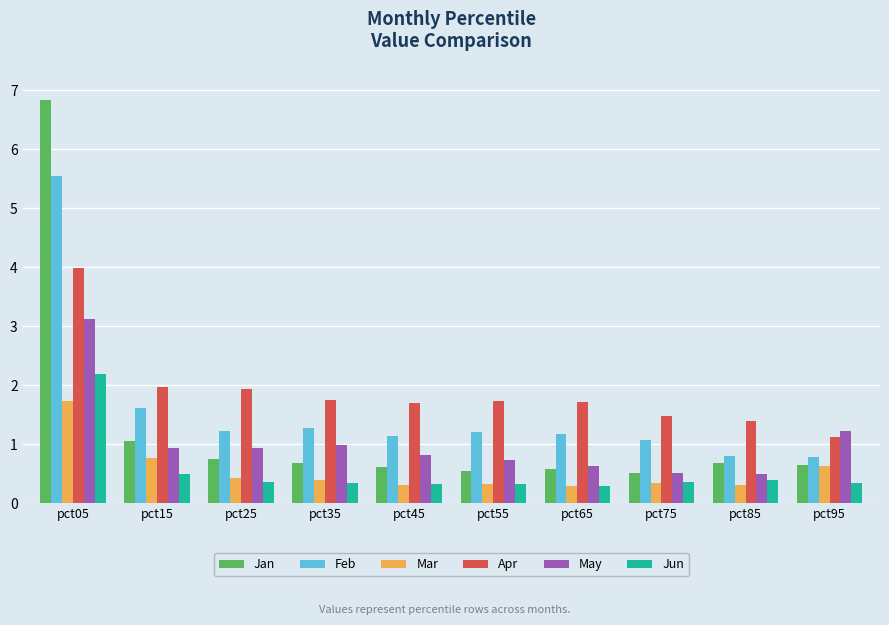

List the series in order of their peak value, lowest first.

Mar, Jun, May, Apr, Feb, Jan